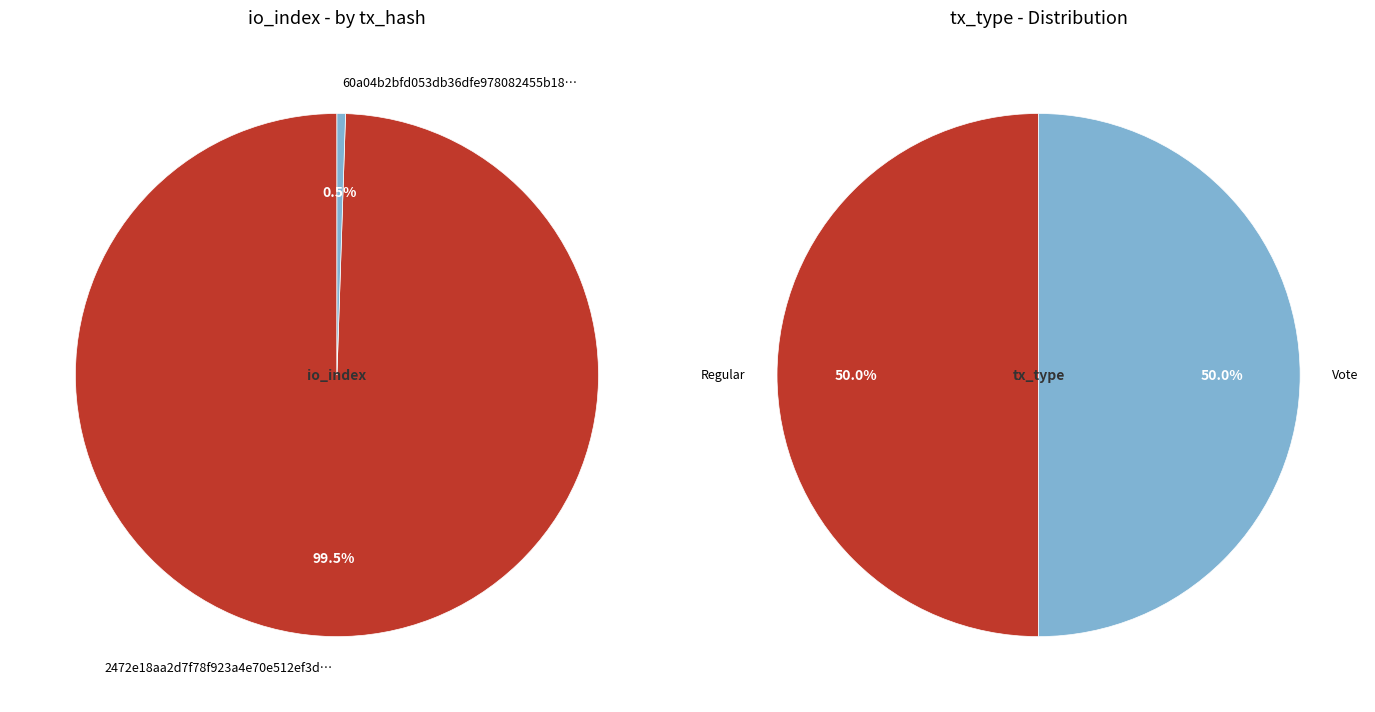

Rank the categories by value from lowest to highest.

Vote (io_index=2), Regular (io_index=379)